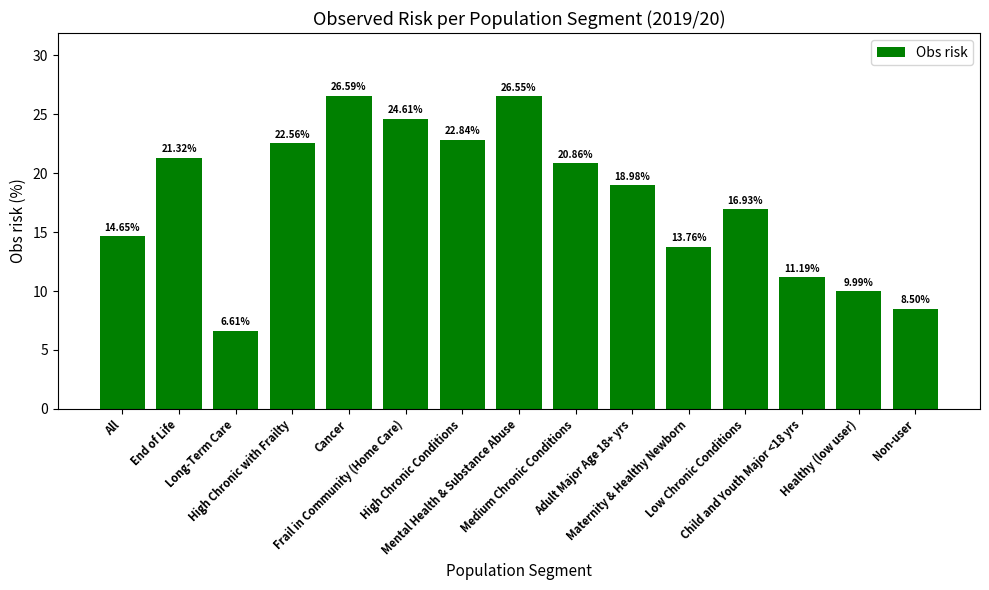

What position from the right is Cancer?

11